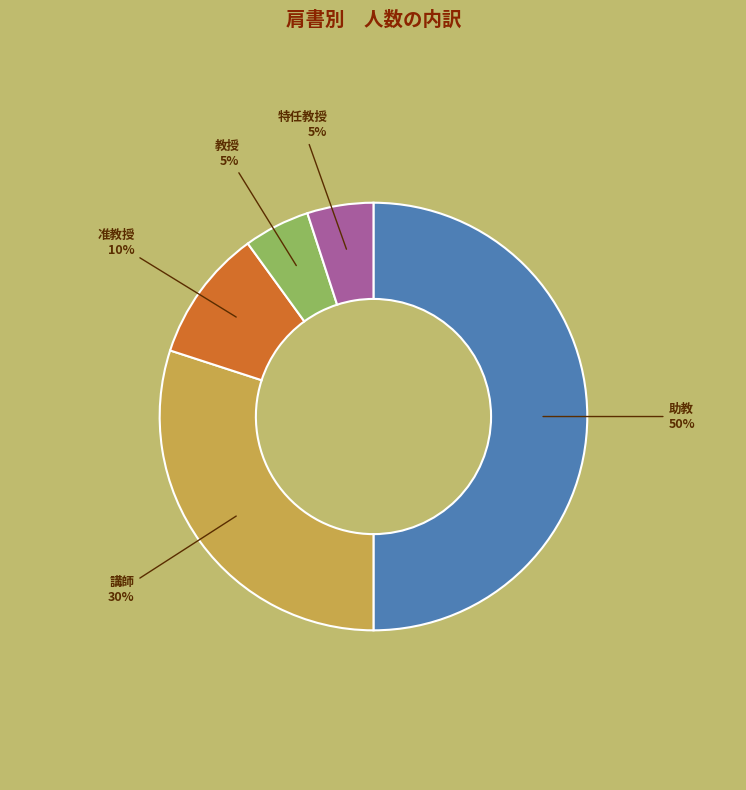

Which has a higher value, 助教 or 准教授?

助教